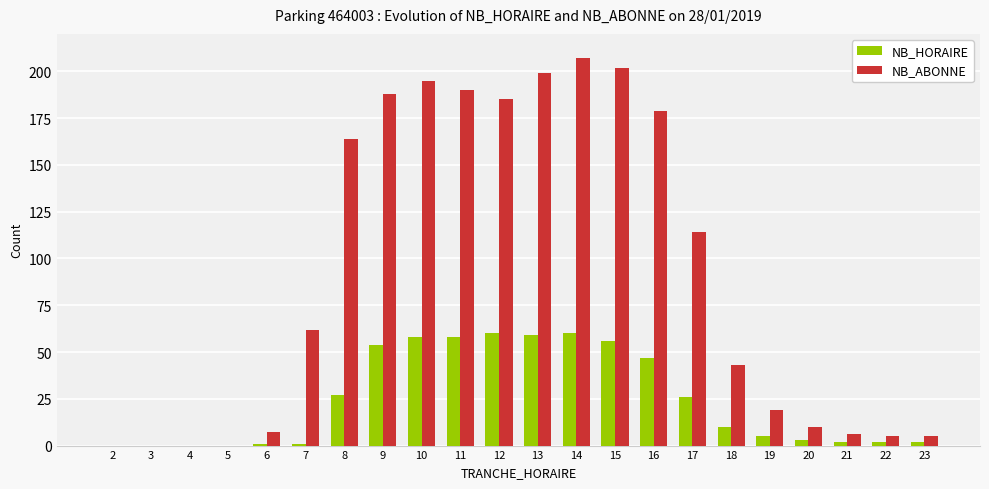

What is the sum of all NB_ABONNE values?

1980